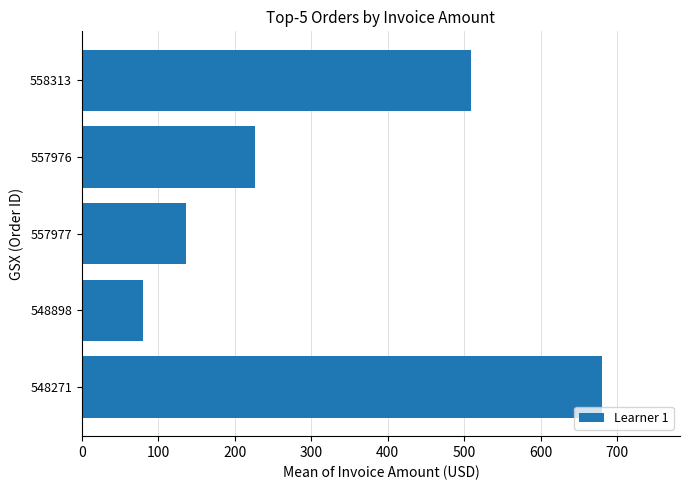

What is the sum of all values?

1631.6